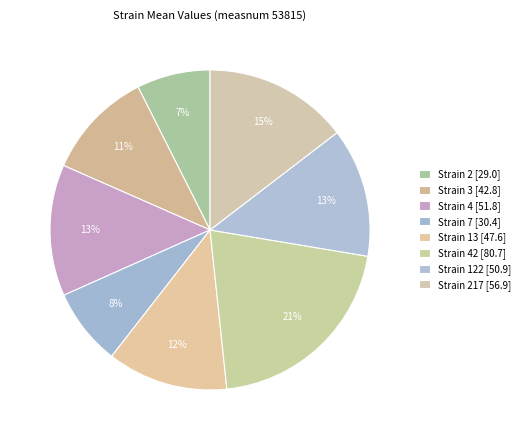

Count the number of slices in the pie.

8